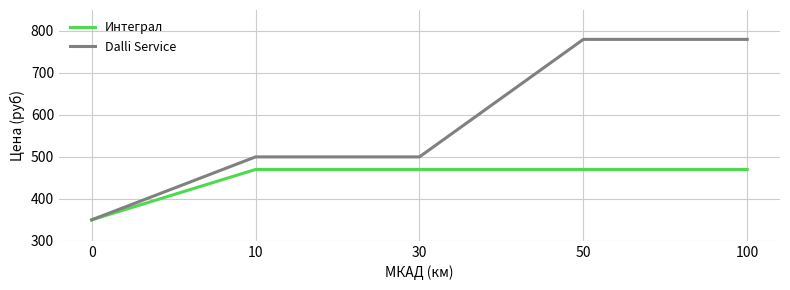

List the series in order of their peak value, highest first.

Dalli Service, Интеграл